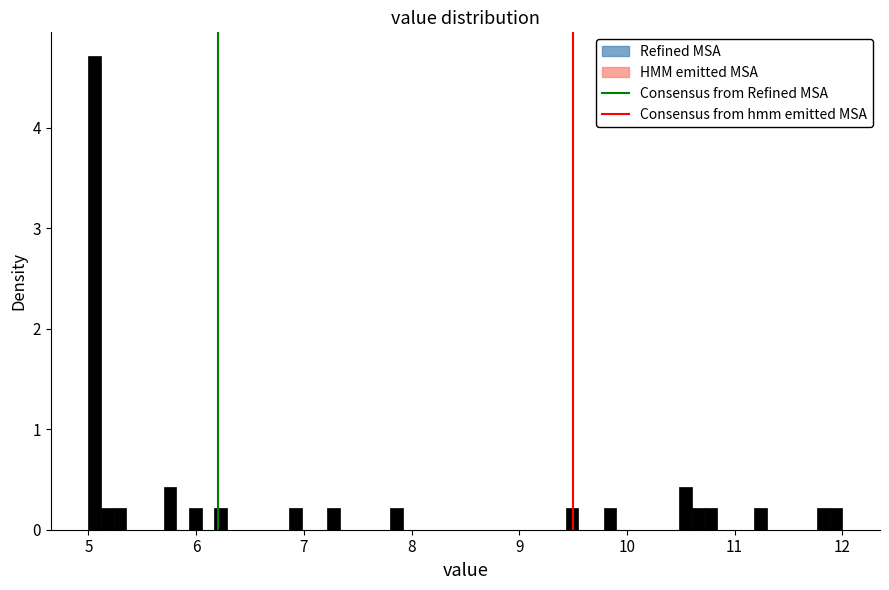

Read against the x-axis, roughly where is the centre of the tallest bar?

5.1